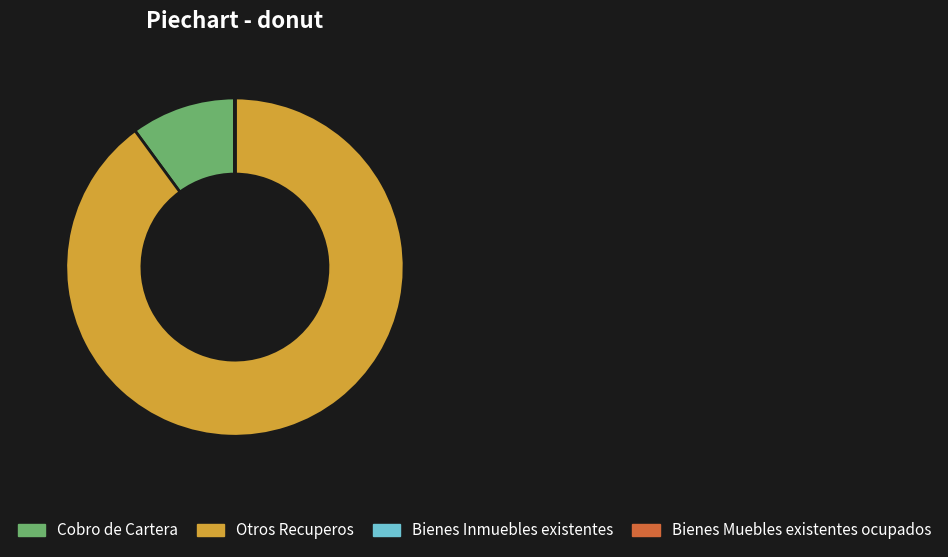

Which category has the biggest portion of the pie?

Otros Recuperos